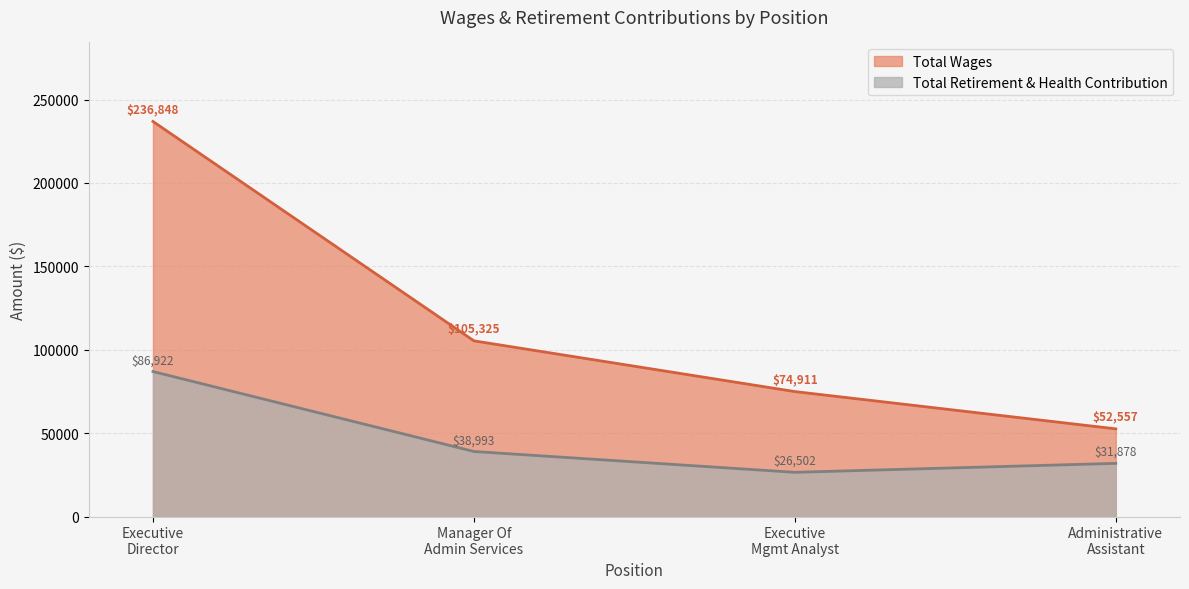

Reading right to left, transcribe all the data shown in this chart.

Total Wages: 52557	74911	105325	236848
Total Retirement & Health Contribution: 31878	26502	38993	86922